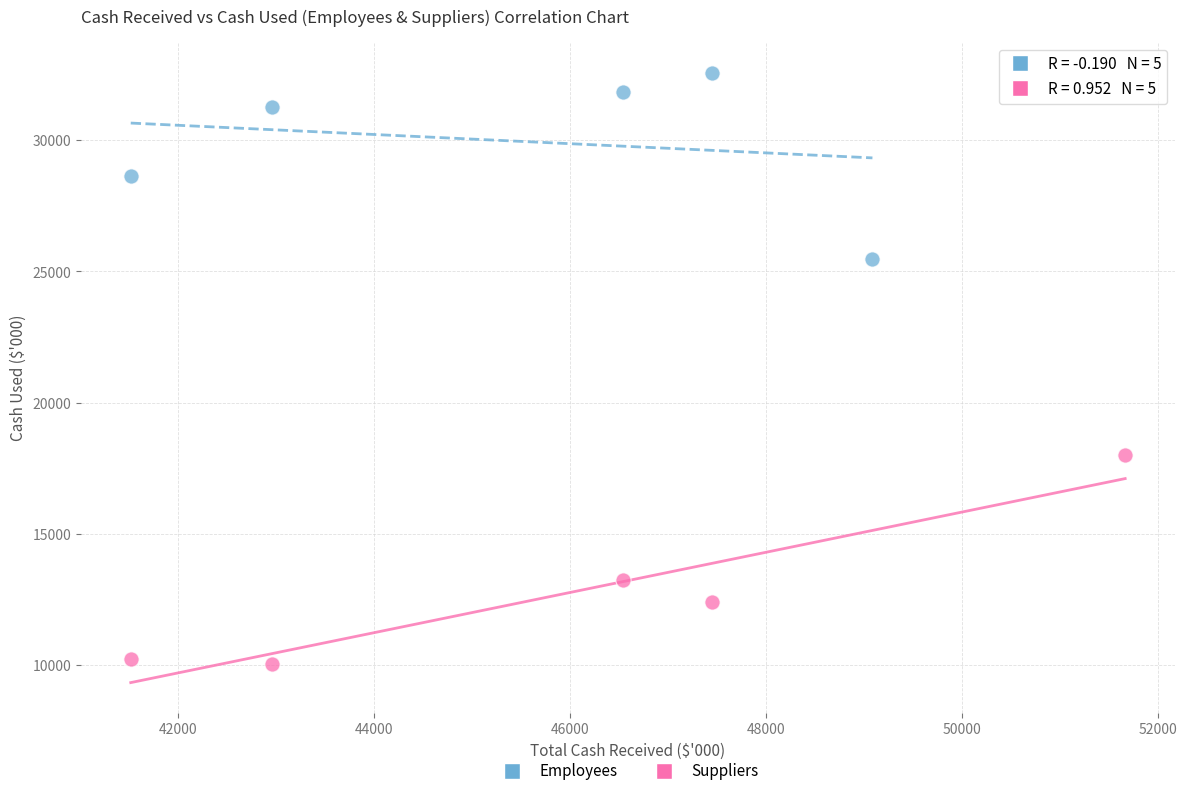

Which series reaches the maximum Y coordinate?

Employees